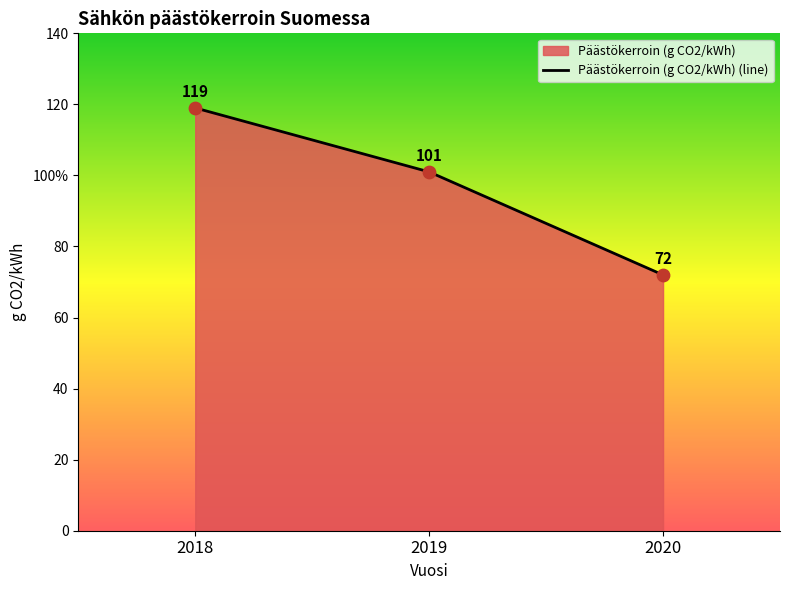

Between 2018 and 2020, which is larger?

2018